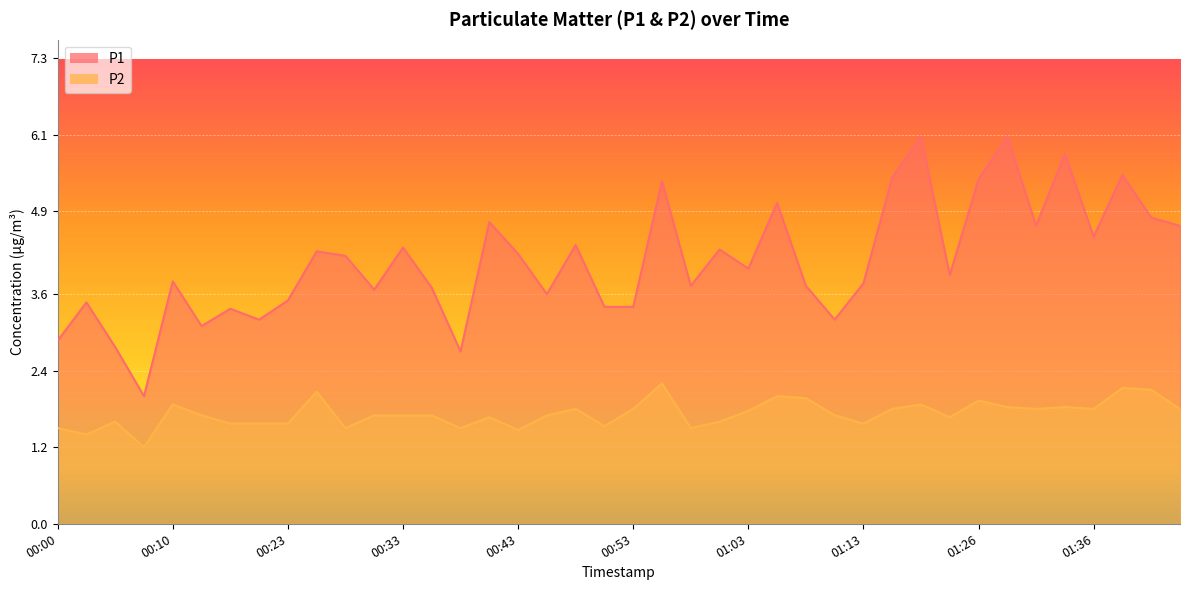

What is the difference between the P1 values at 00:30 and 01:29?

2.4